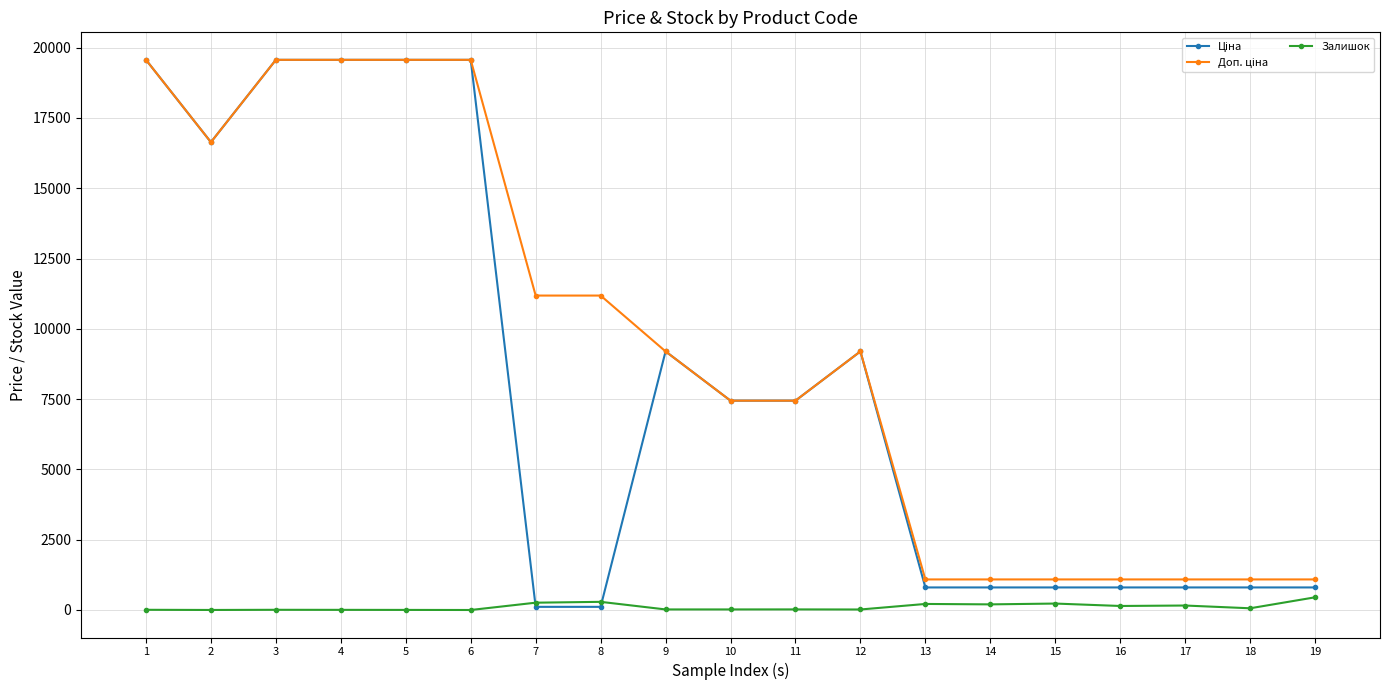

What is the sum of all Залишок values?

2110.0